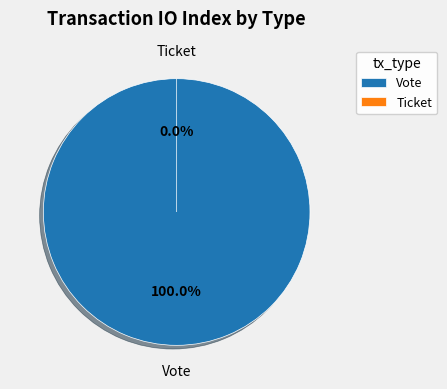

To the nearest percent, what is the difference between the largest and smallest slice percentages?

100%